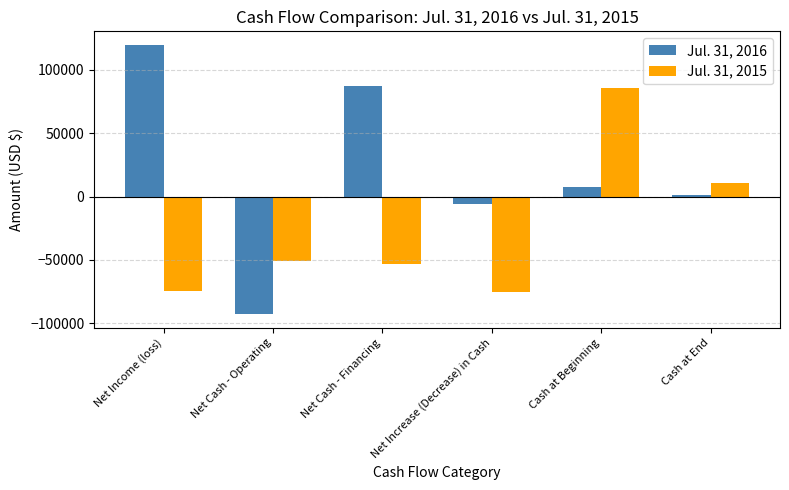

What is the lowest value of the Jul. 31, 2015 series?

-75169